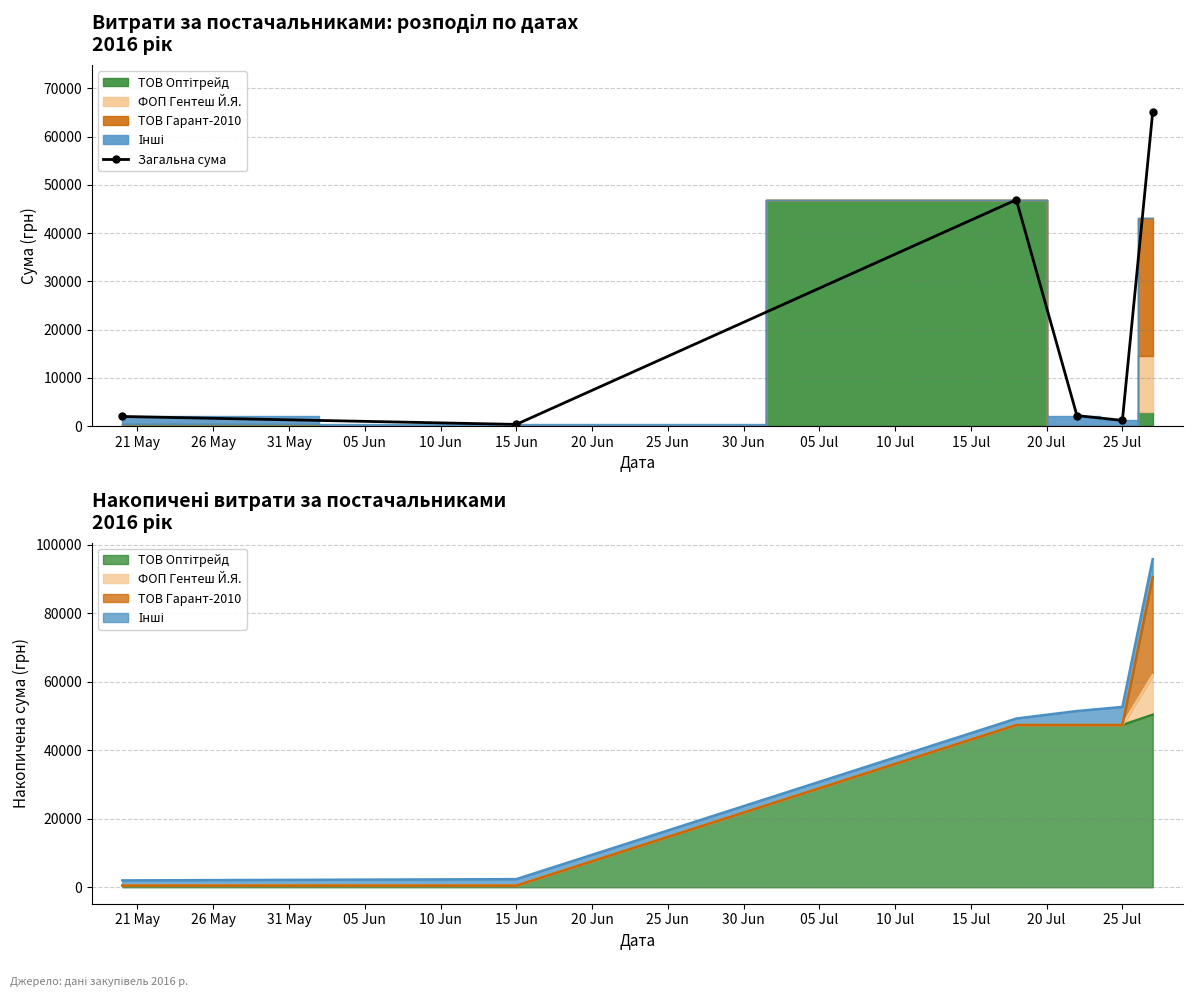

What is the minimum value shown in the chart?

367.2